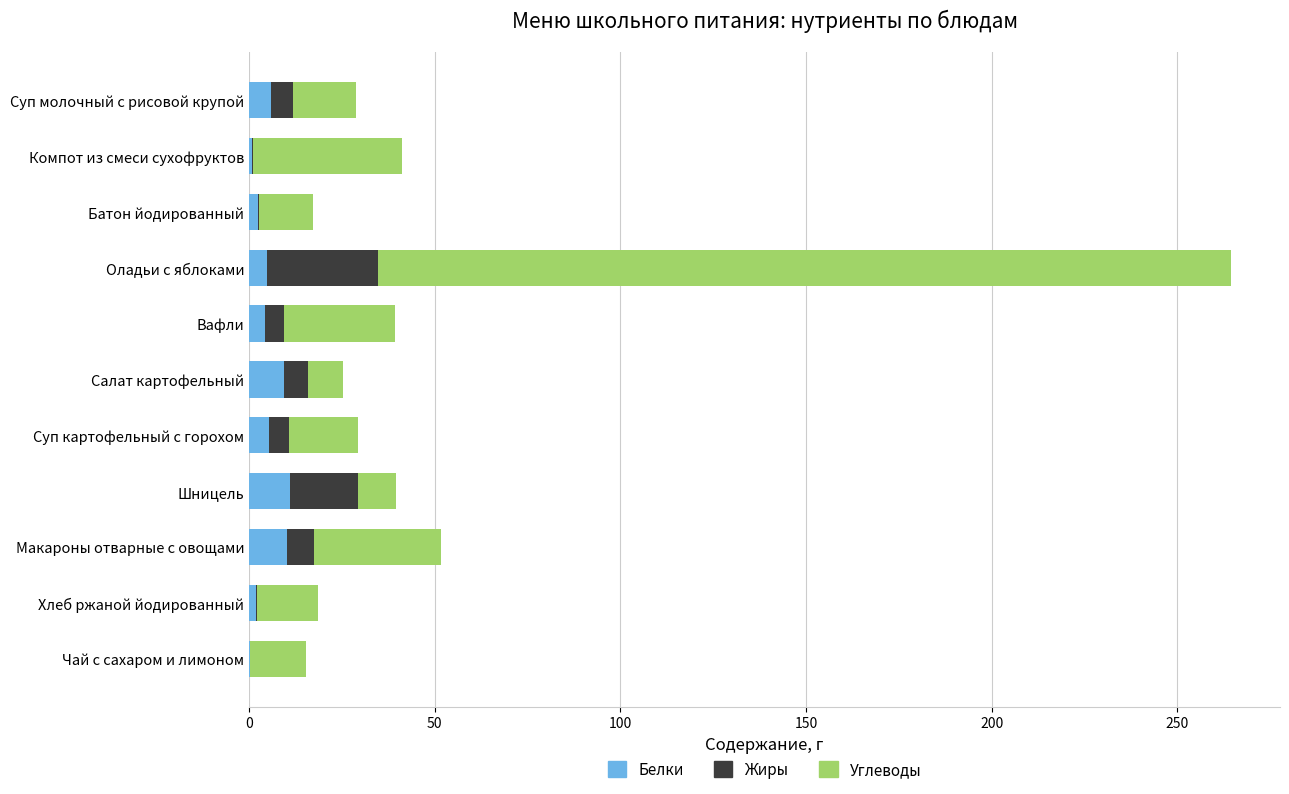

What is the total value across all series at Салат картофельный?

25.3